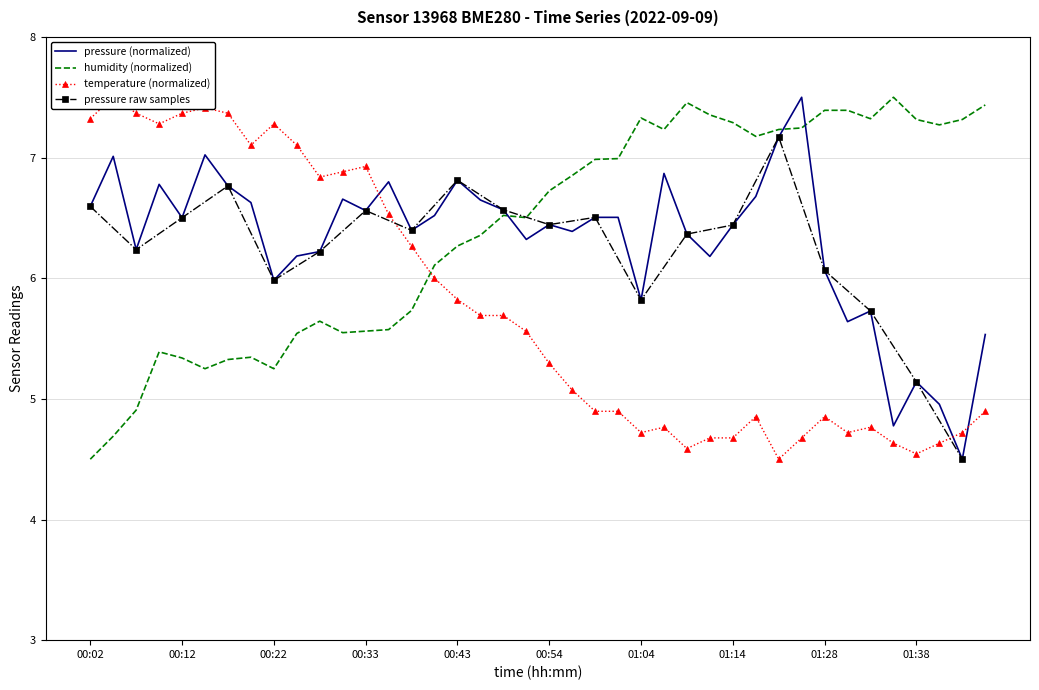

How many data points in temperature are above 5?

22